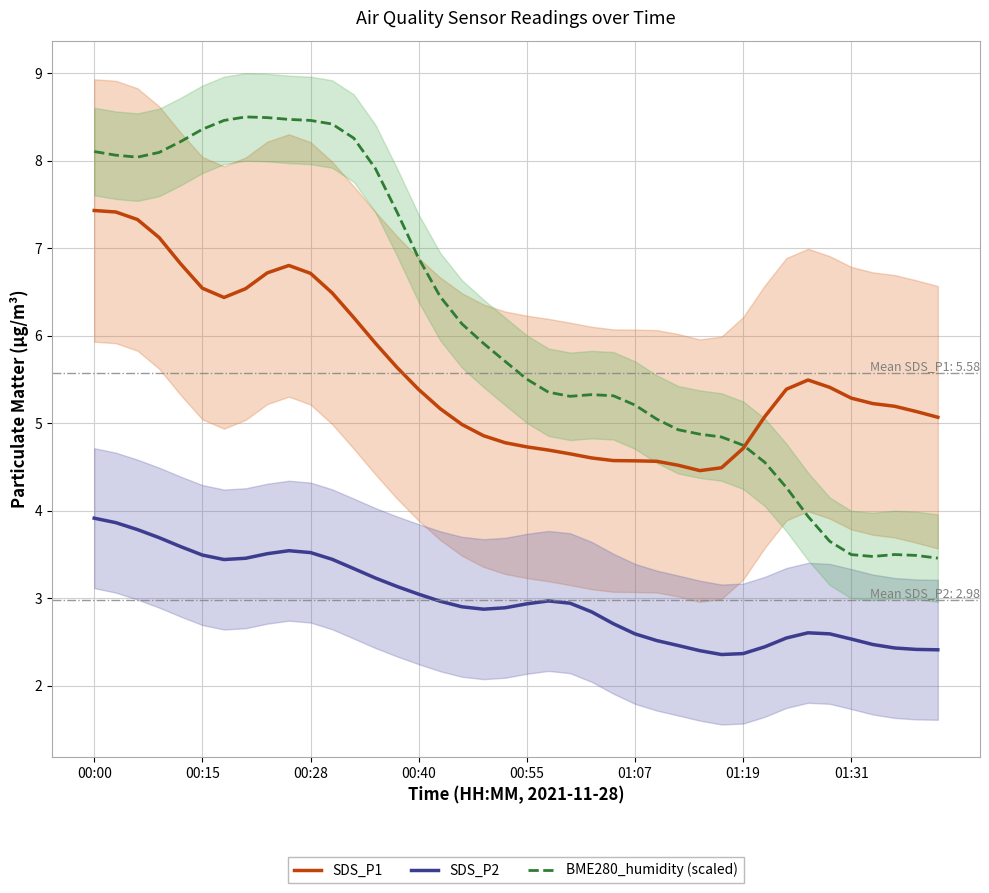

Is it true that SDS_P1 equals 7.3 at 00:55?

False